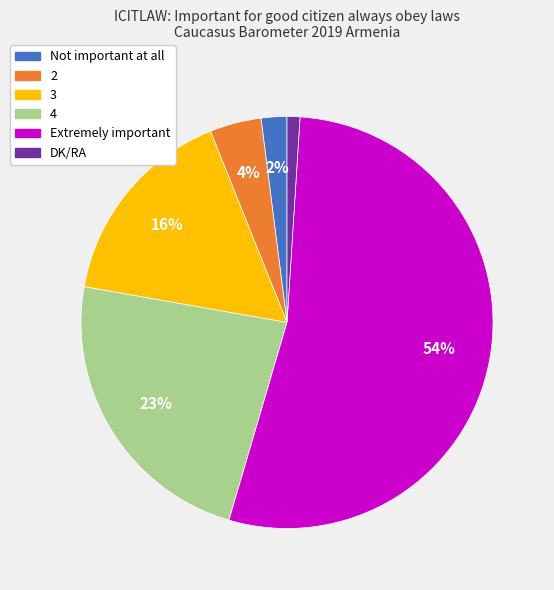

Which category has the smallest portion of the pie?

DK/RA